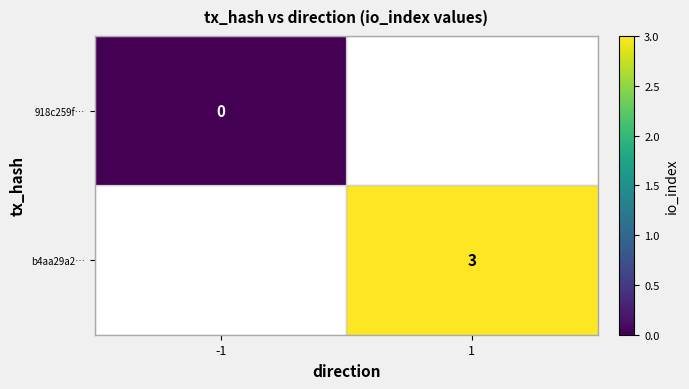

The b4aa29a2… series shows 3 at 1. True or false?

True